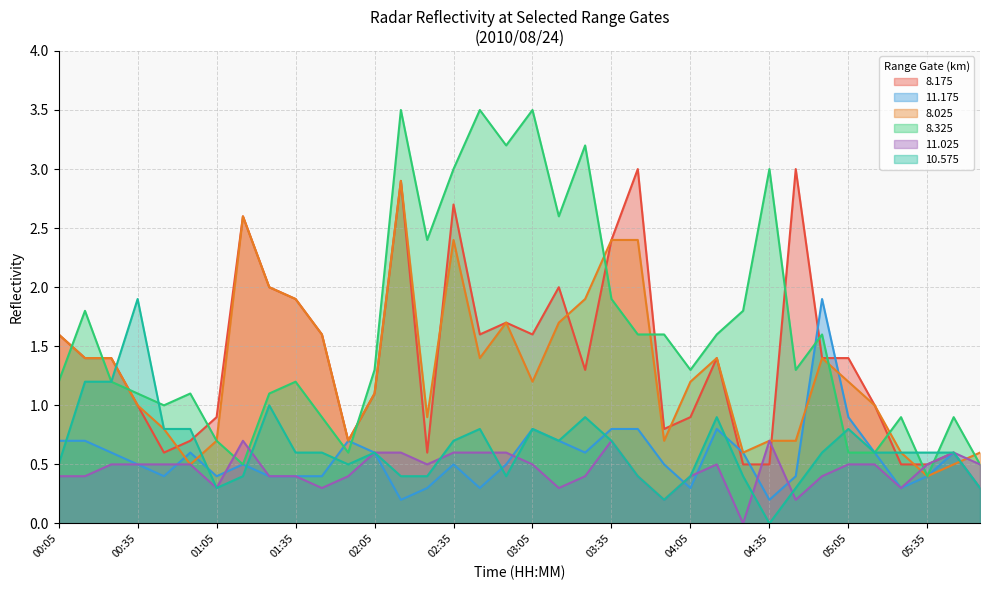

At which category is the sum across all series the highest?

02:15